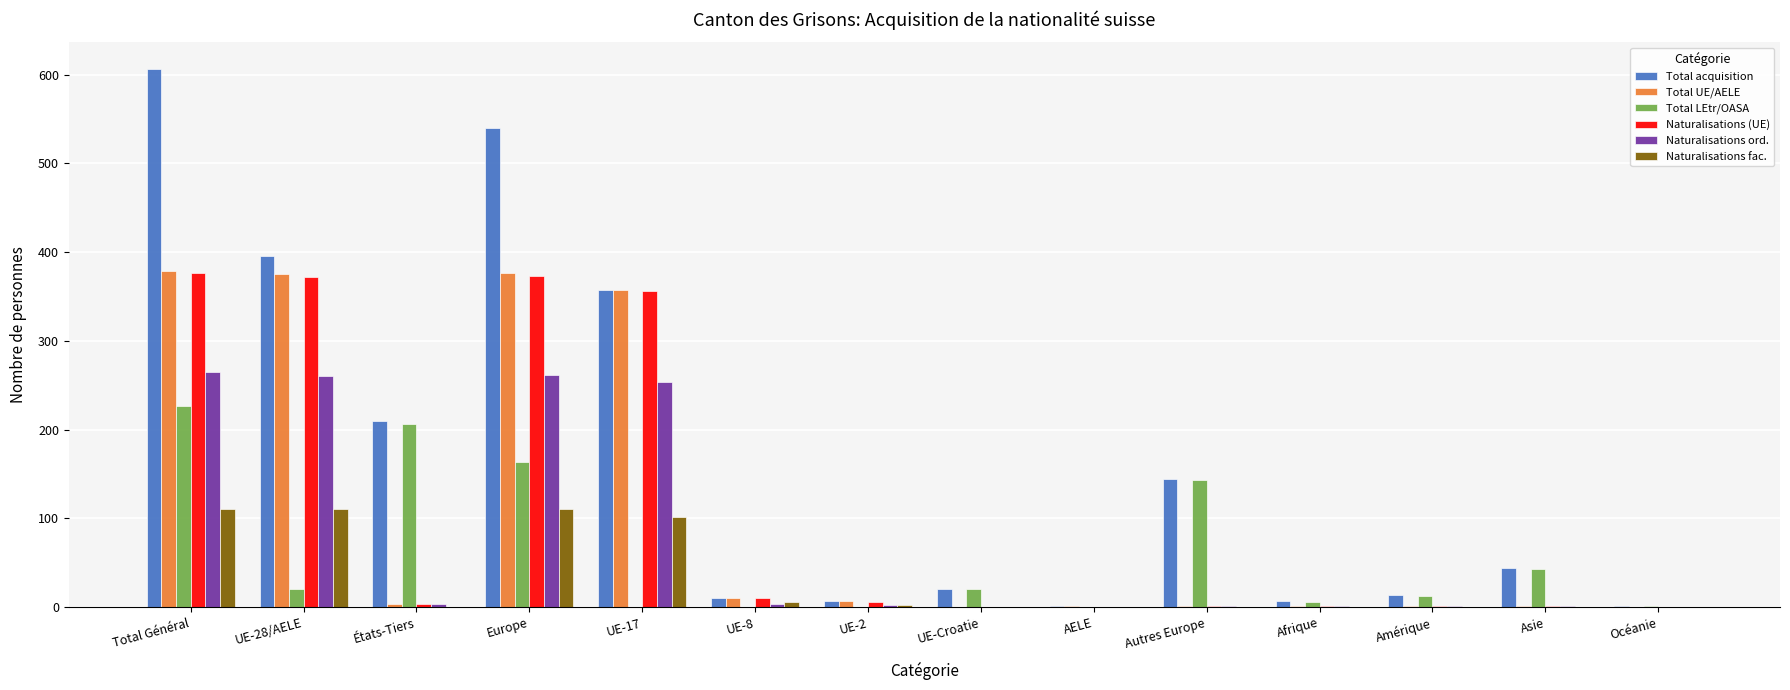

Which series has the largest total across all categories?

Total acquisition